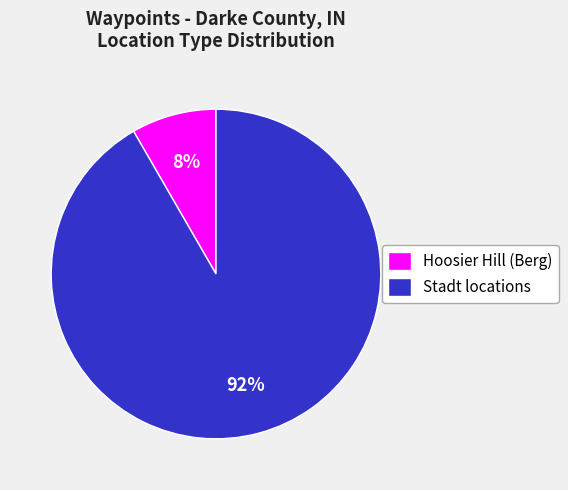

How many slices are in this pie chart?

2